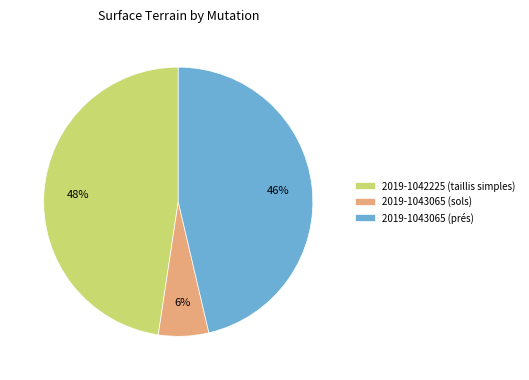

To the nearest percent, what is the difference between the largest and smallest slice percentages?

42%